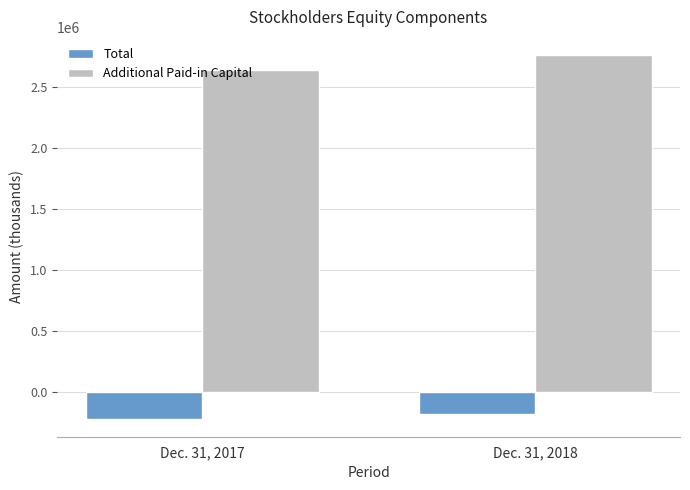

What is the difference between the Total values at Dec. 31, 2018 and Dec. 31, 2017?

39650